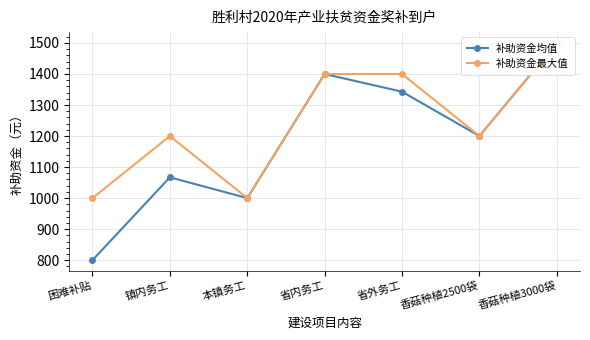

What is the difference between the highest and lowest values at 困难补贴?

200